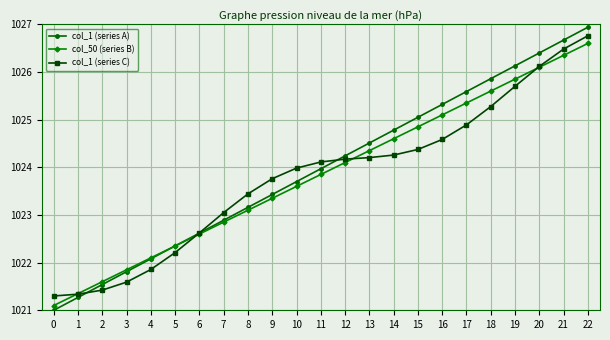

What is the spread (max minus min) of values at 13?

0.3